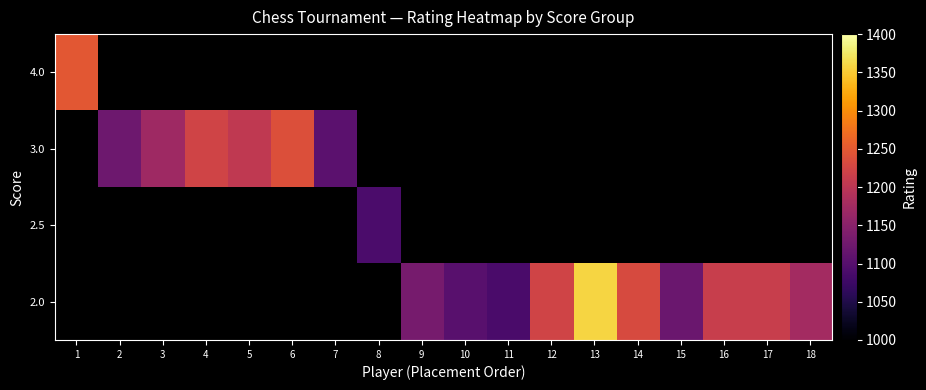

Which category has the highest value across all series?

13